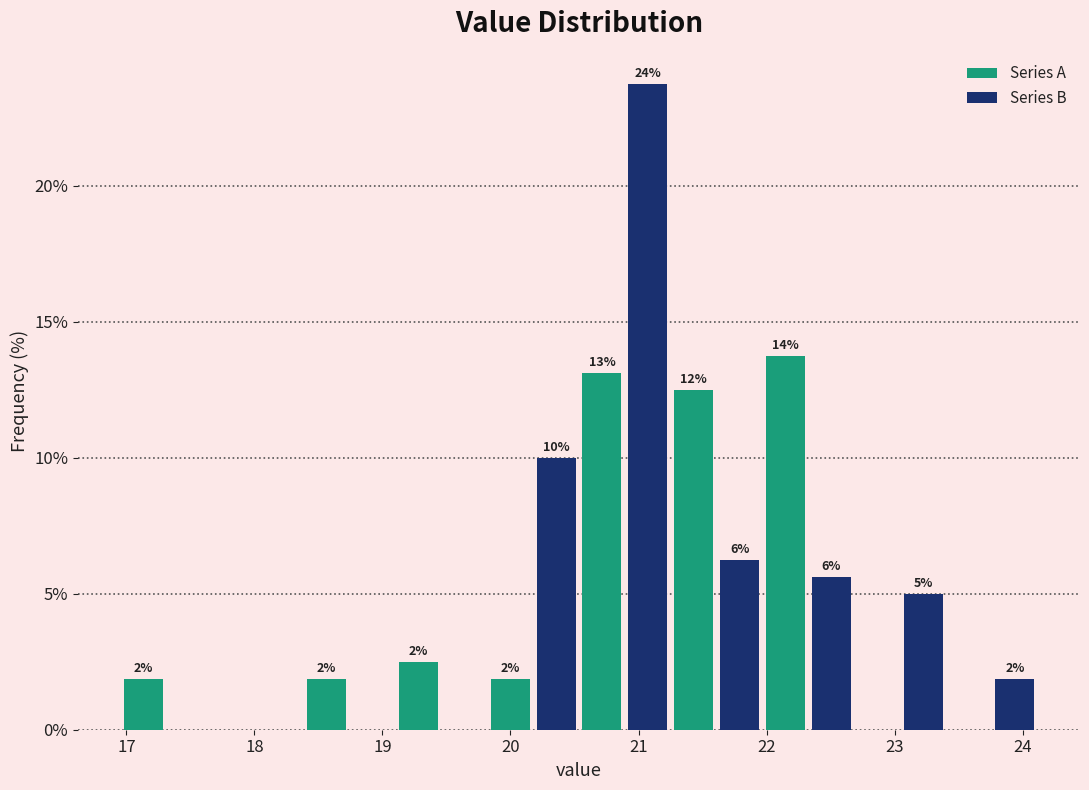

Read against the x-axis, roughly where is the centre of the tallest bar?

21.1